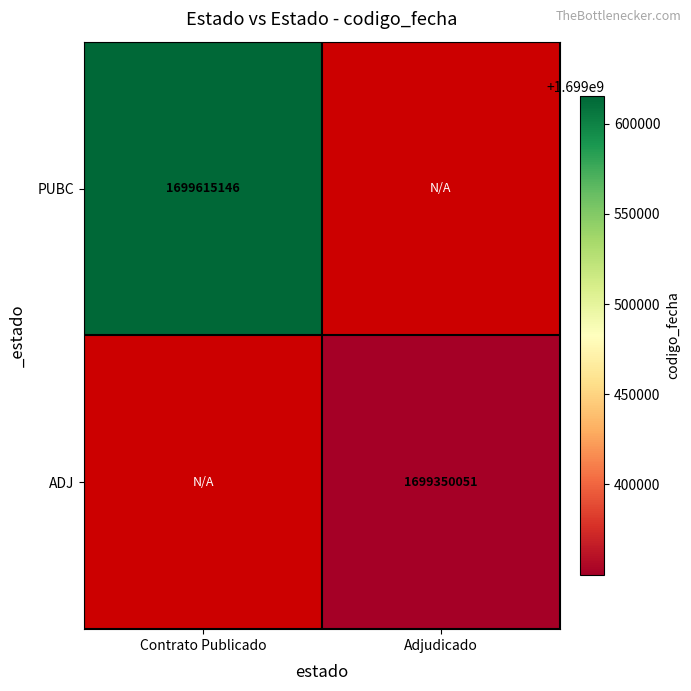

The value of ADJ at Adjudicado is 2713557016. True or false?

False